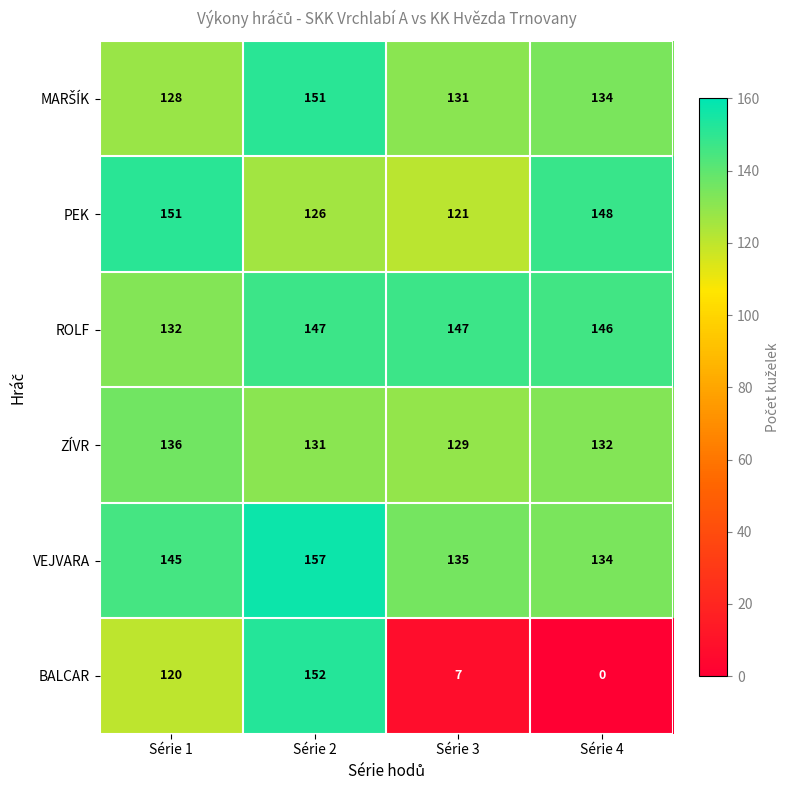

Rank the categories by PEK value from highest to lowest.

Série 1, Série 4, Série 2, Série 3